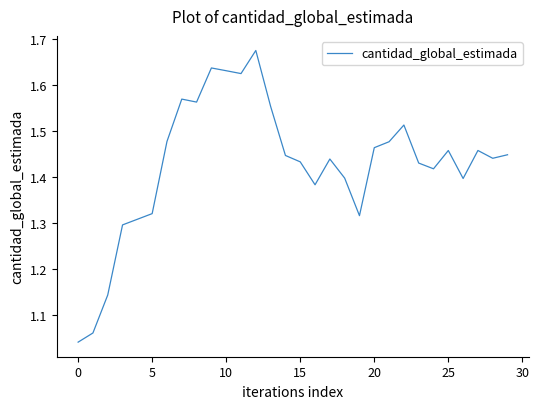

What is the difference between the maximum and minimum values?

0.6